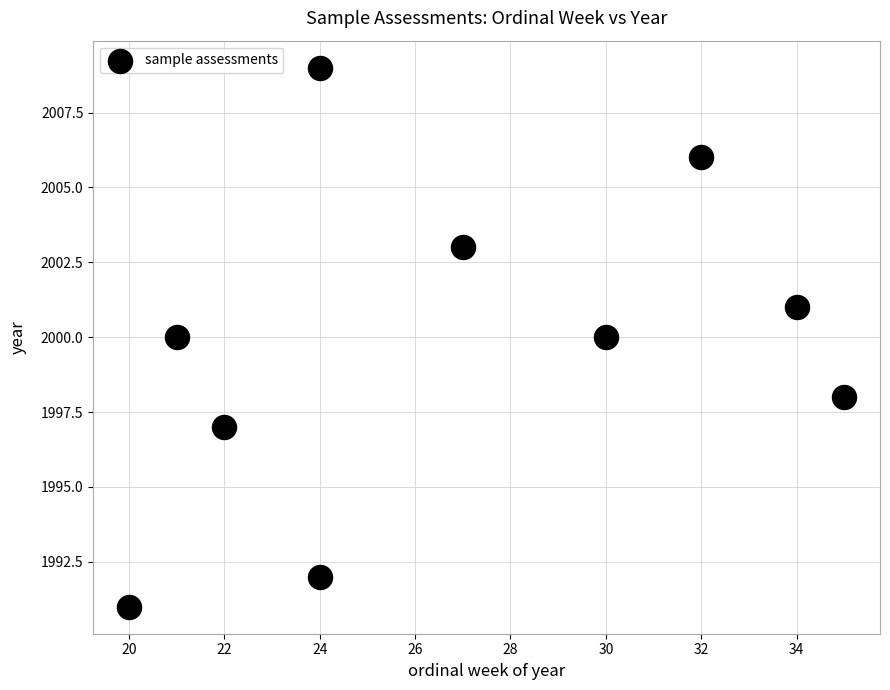

What is the average Y value?

2000